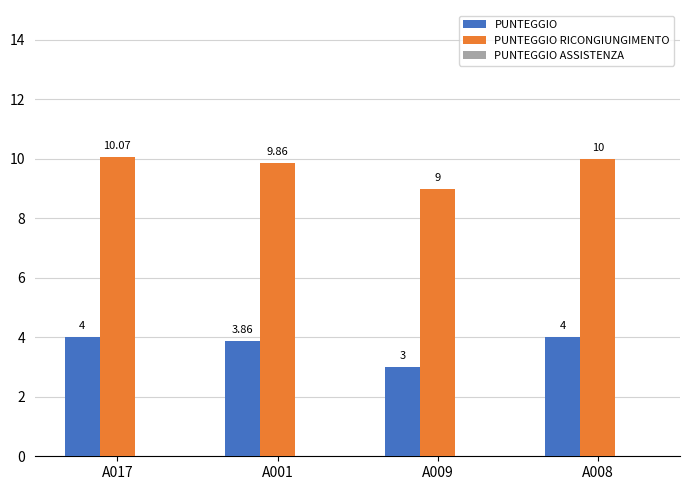

What is the difference between the maximum and minimum values in the PUNTEGGIO series?

1.0